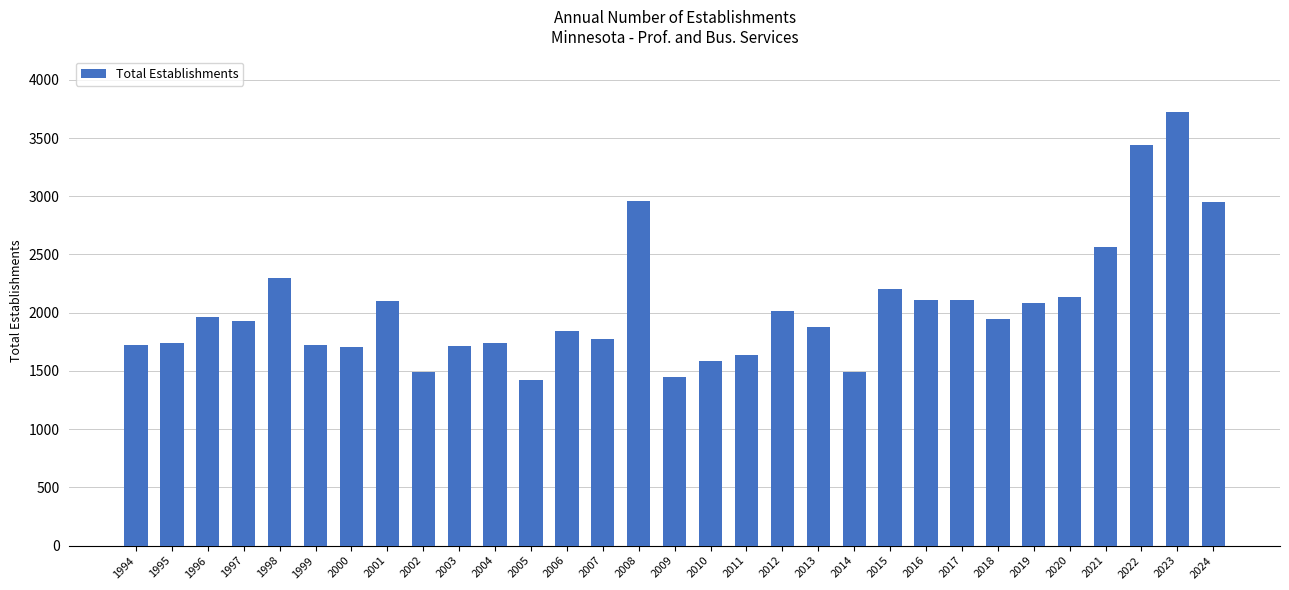

What is the sum of all values?

63427